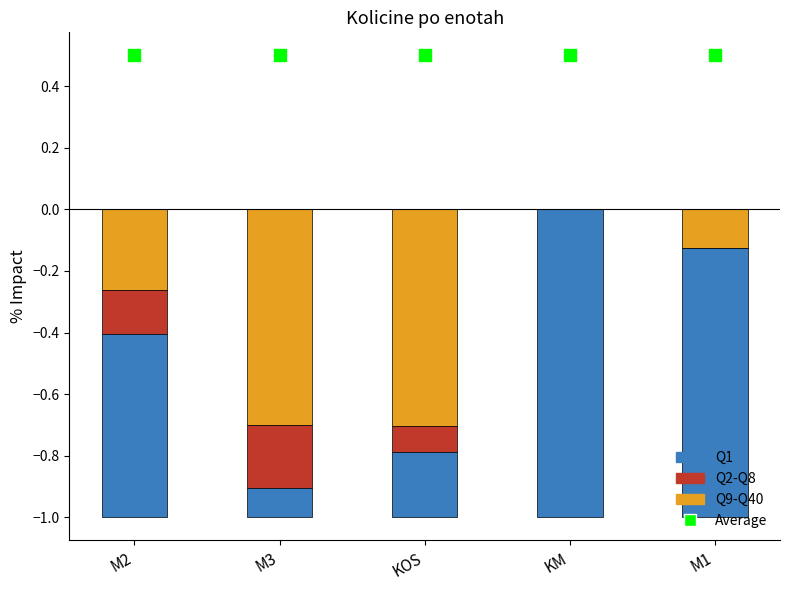

Which series contains the highest Y value?

Average